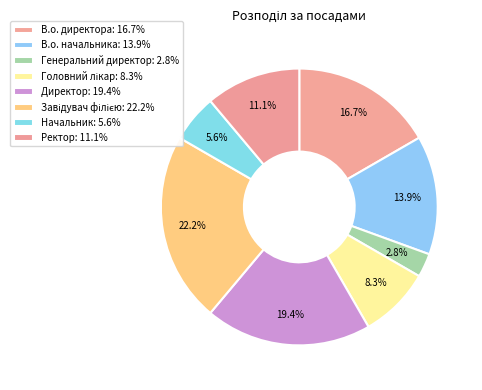

Rank the categories by value from highest to lowest.

Завідувач філією, Директор, В.о. директора, В.о. начальника, Ректор, Головний лікар, Начальник, Генеральний директор